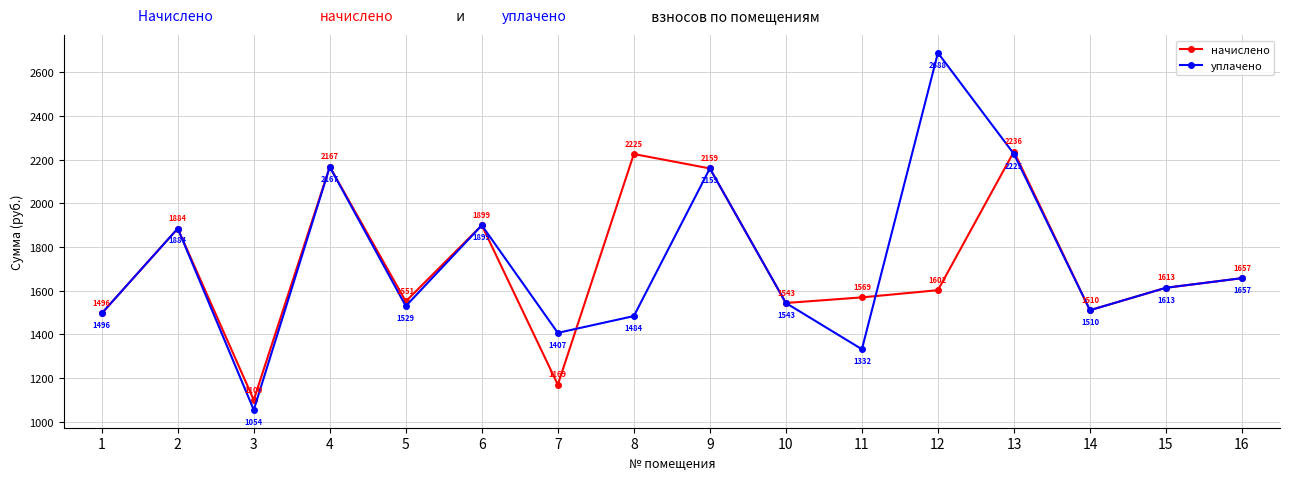

What is the maximum value shown in the chart?

2688.3